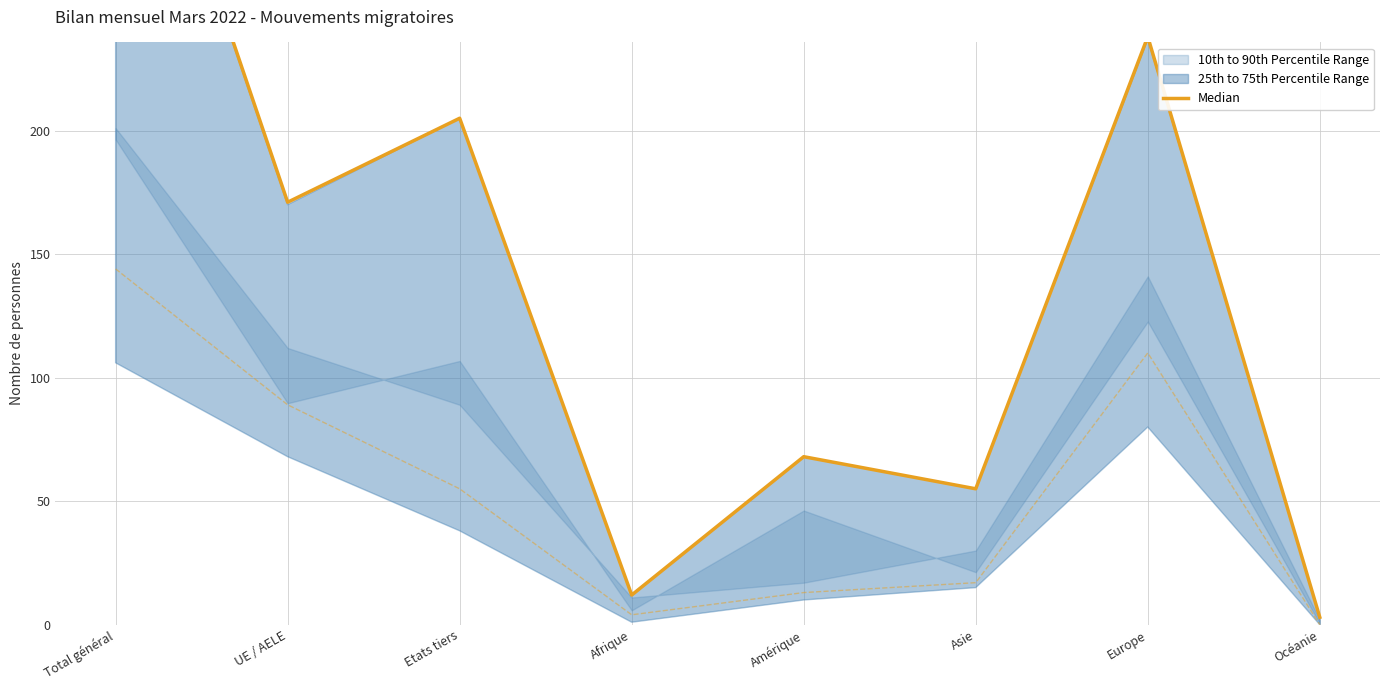

Is it true that the value at Europe is 238?

True